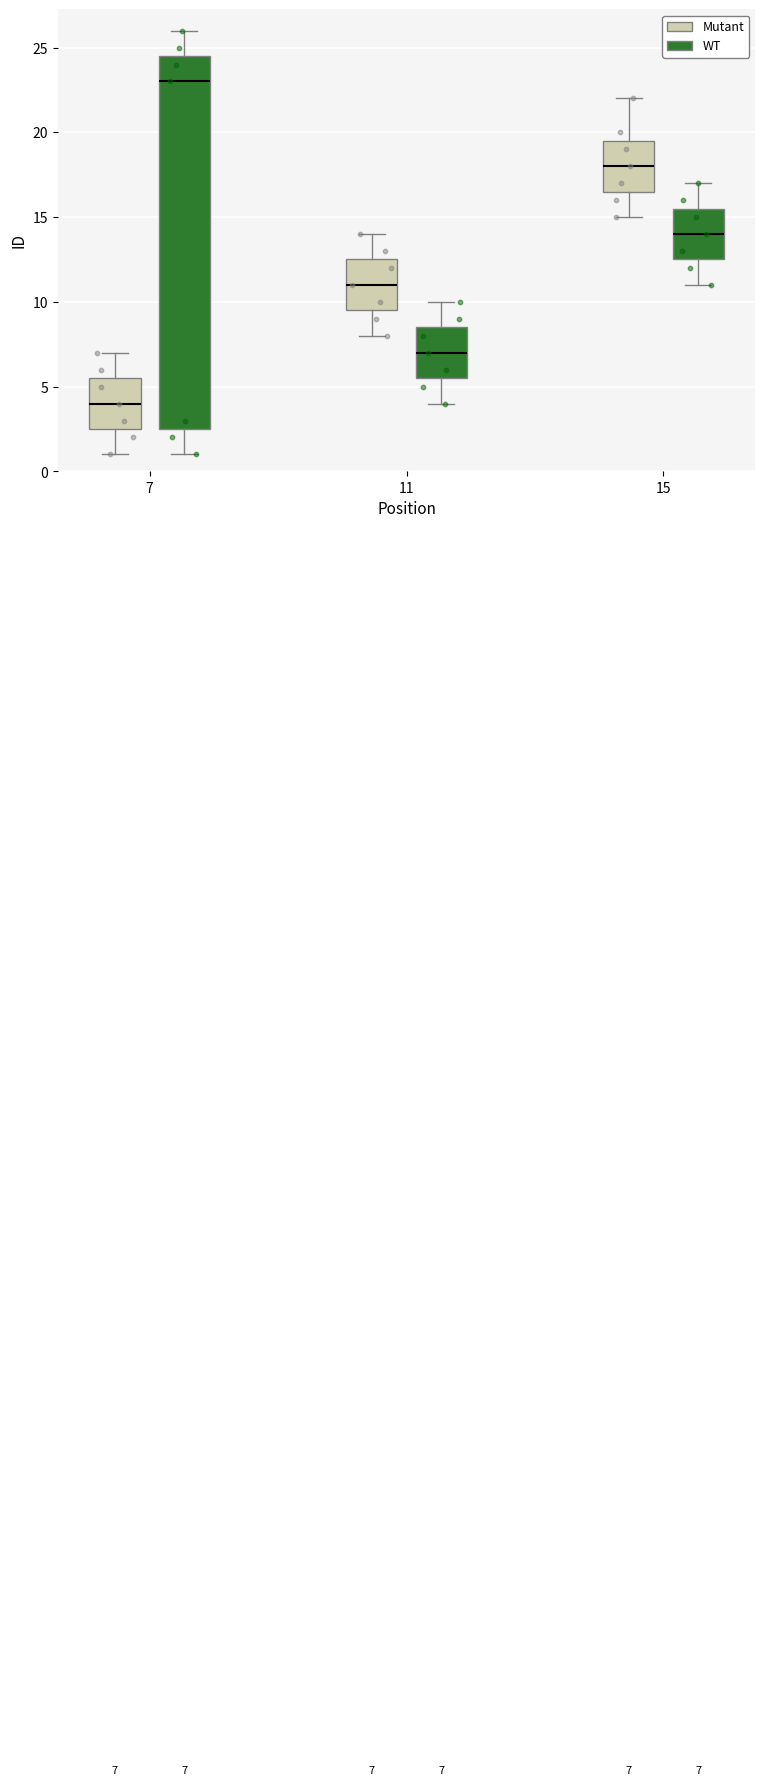

Which box has the highest median line?

7 (WT)